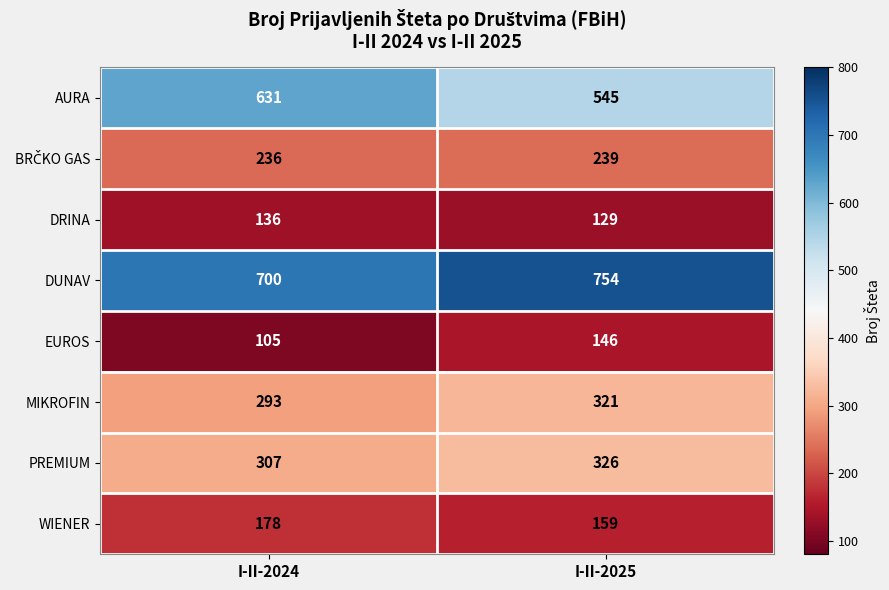

At which label is WIENER closest to 168?

I-II-2025